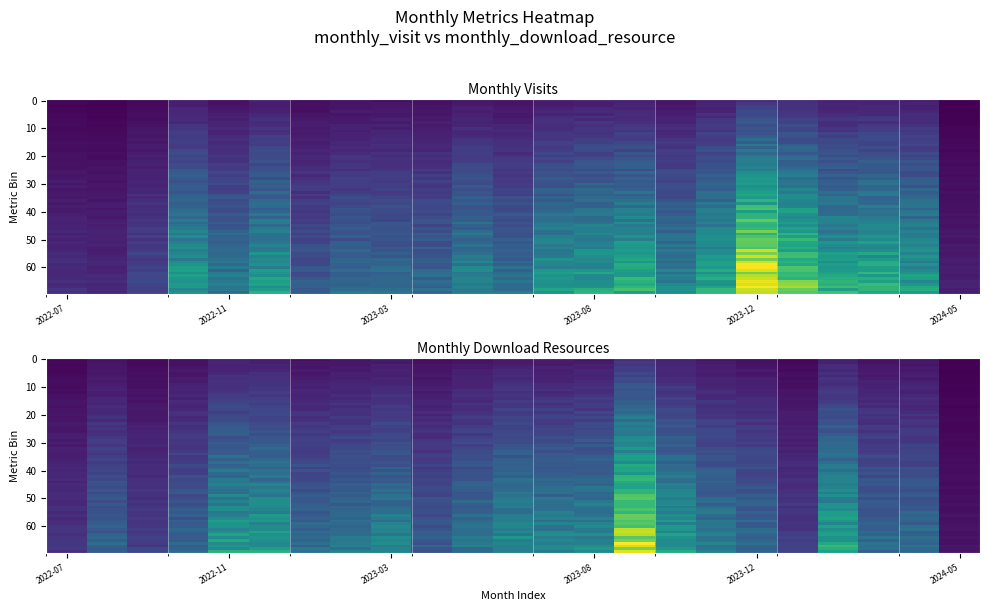

What is the difference between the maximum and minimum values in the 2023-01 series?

39